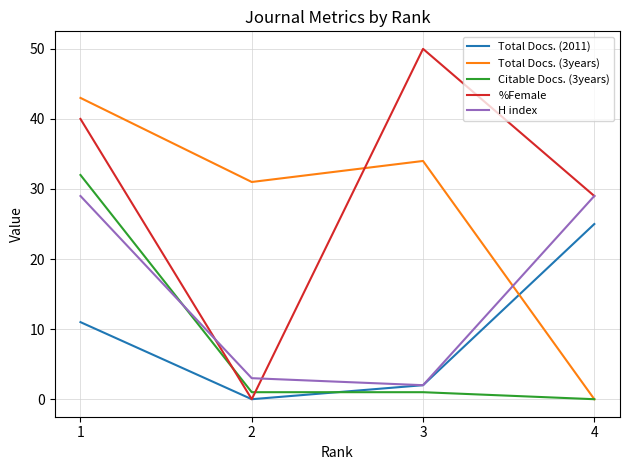

Reading right to left, what are all the values shown in this chart?

Total Docs. (2011): 4=25	3=2	2=0	1=11
Total Docs. (3years): 4=0	3=34	2=31	1=43
Citable Docs. (3years): 4=0	3=1	2=1	1=32
%Female: 4=29	3=50	2=0	1=40
H index: 4=29	3=2	2=3	1=29